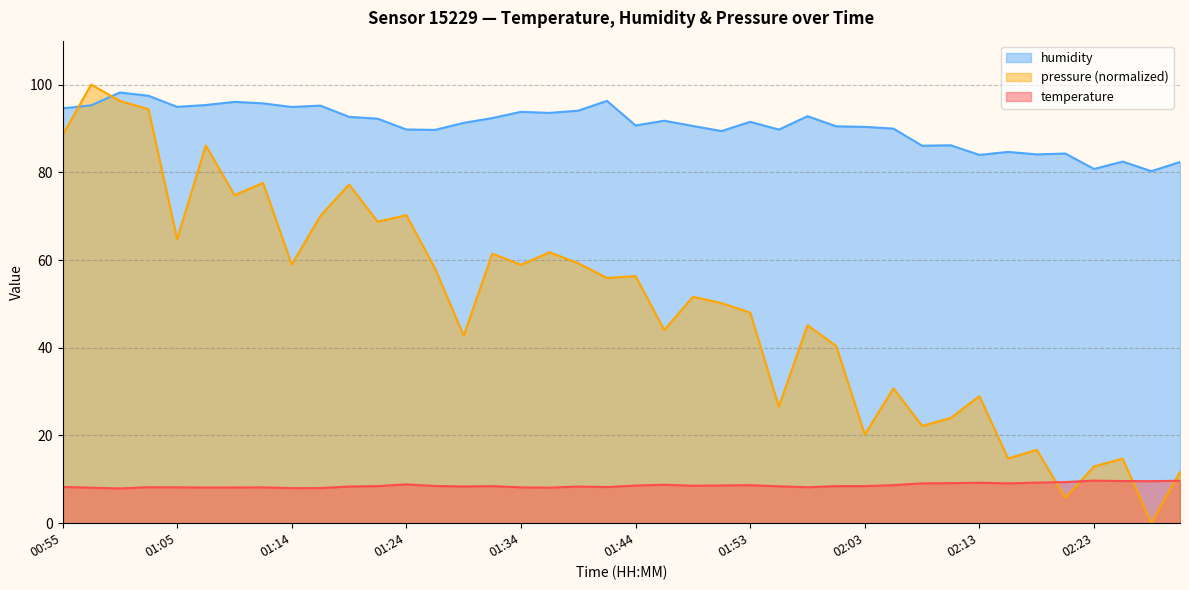

What is the average value of the humidity series?

90.6